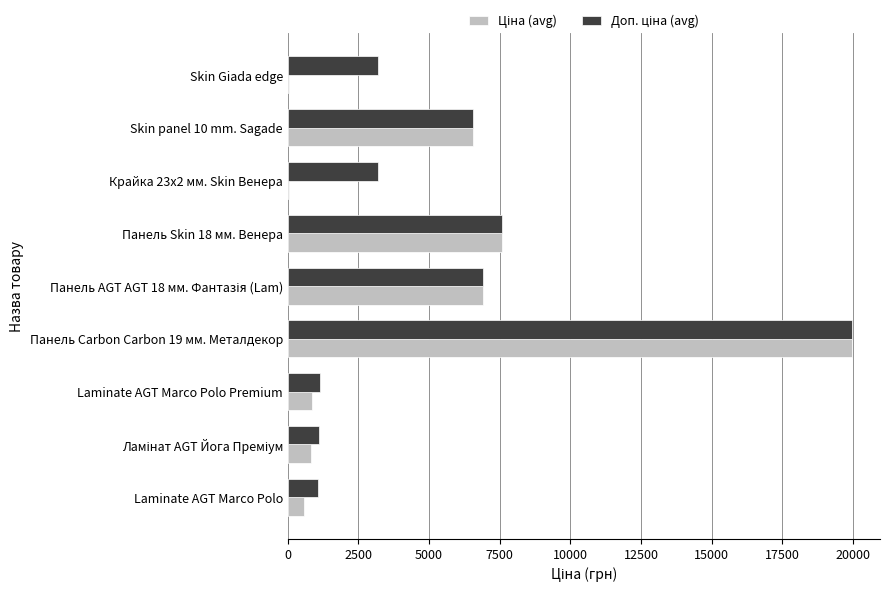

What is the total value across all series at Панель Carbon Carbon 19 мм. Металдекор?

39928.3